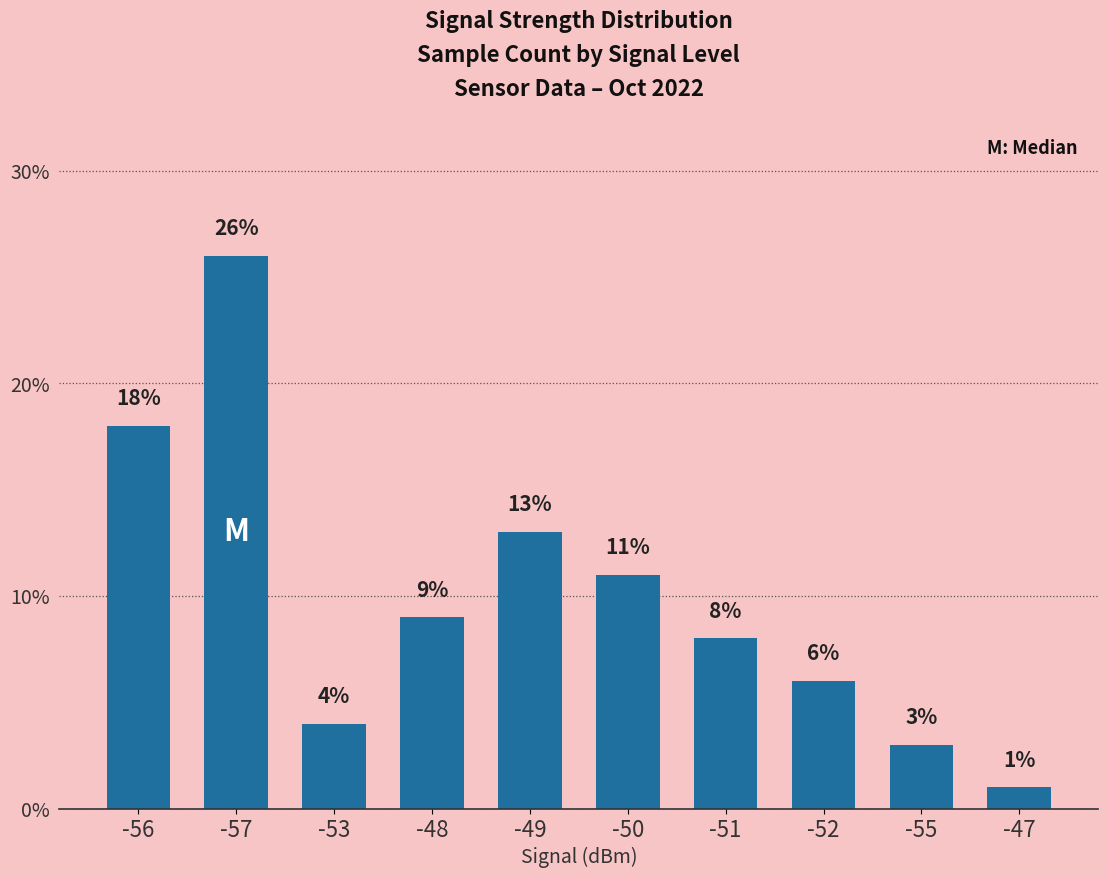

What position from the right is -47?

1